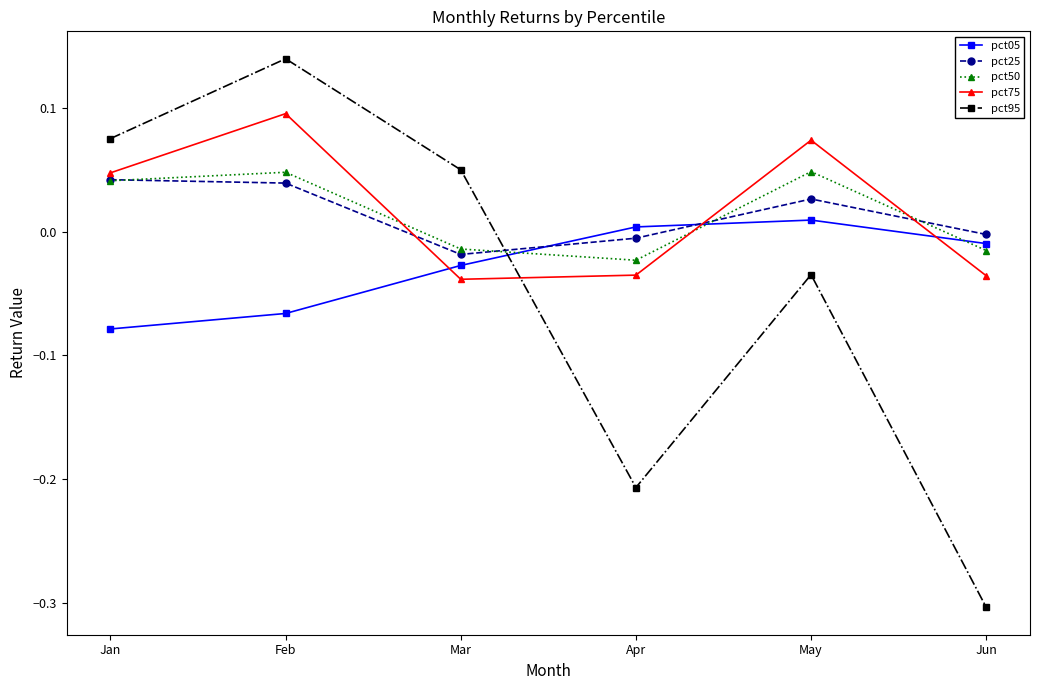

Which series ends up on top after the final intersection of pct75 and pct25?

pct25